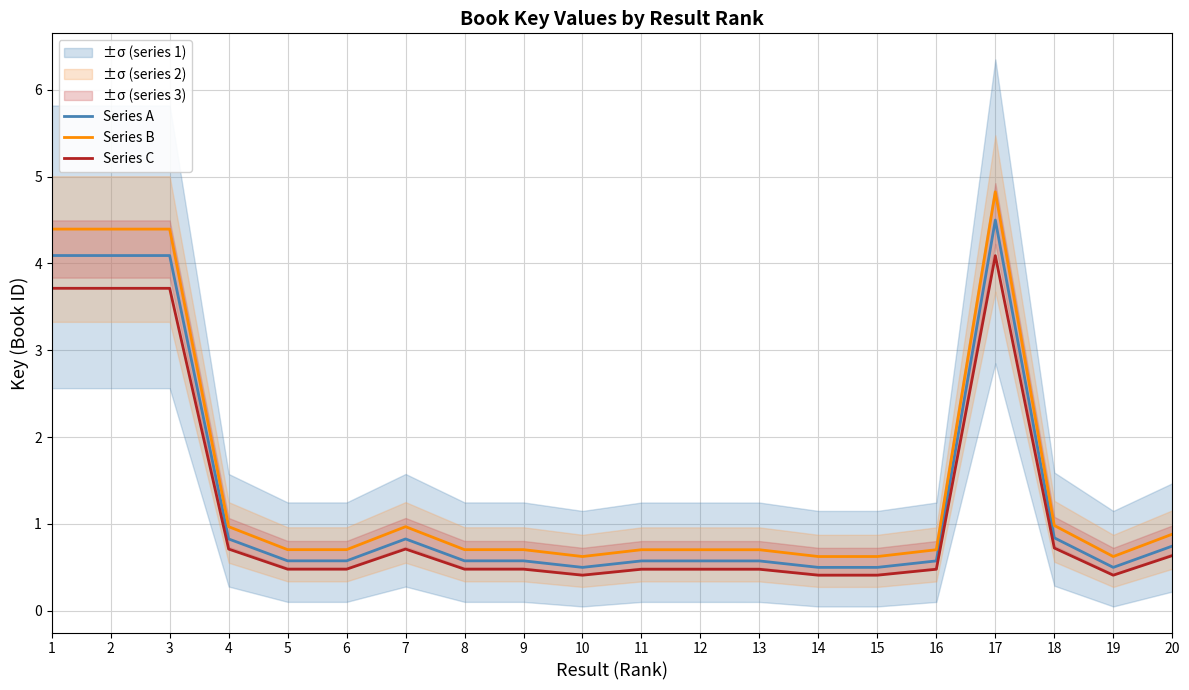

At how many categories does at least one series exceed 0?

20